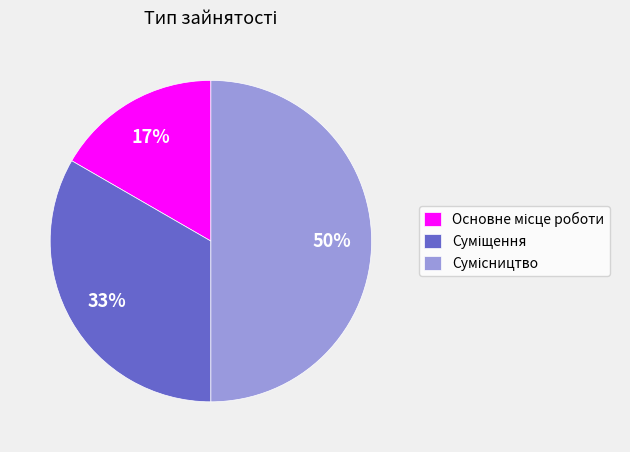

Count the number of slices in the pie.

3